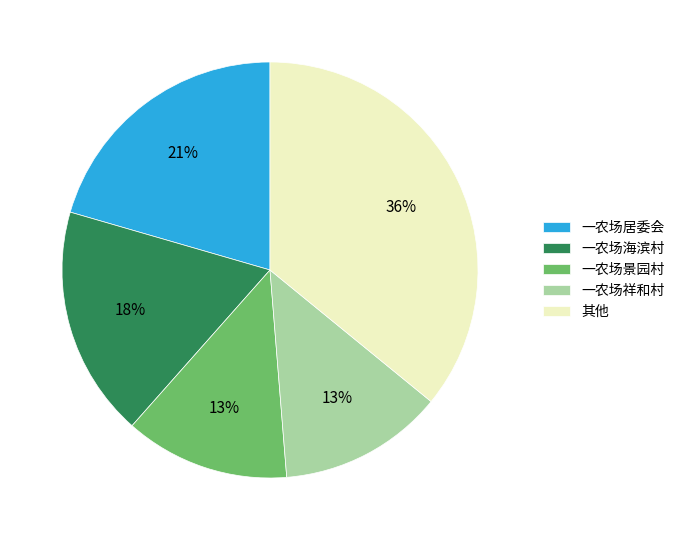

How many segments does this pie chart have?

5